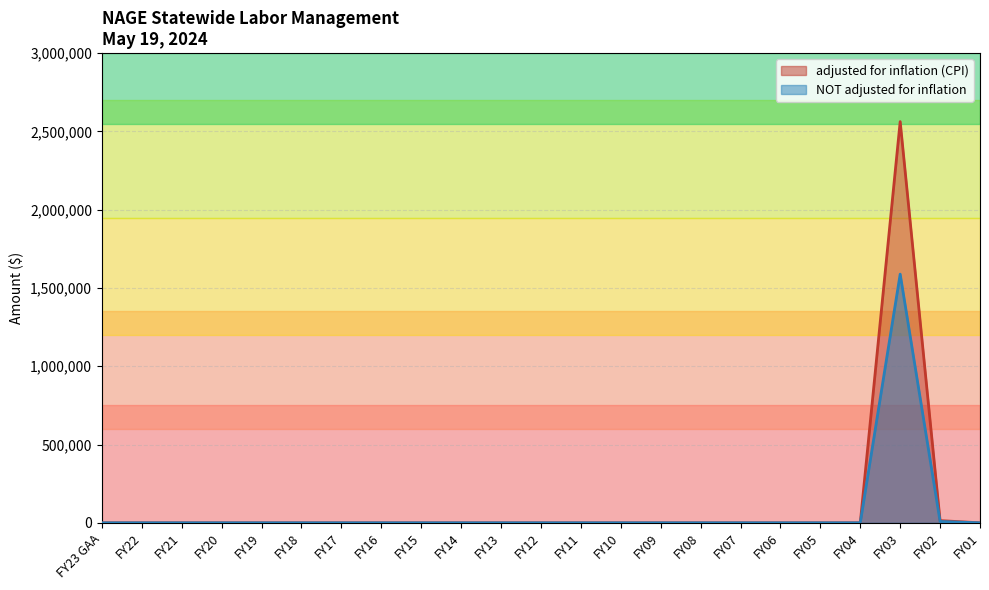

True or false: adjusted for inflation (CPI) has a value of -1213203 at FY19.

False